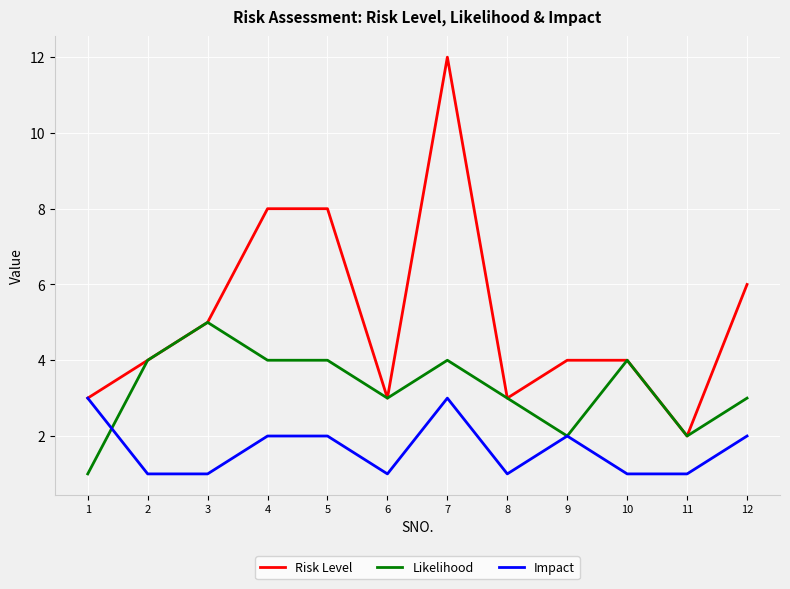

Which series changed the most between 1 and 10?

Likelihood